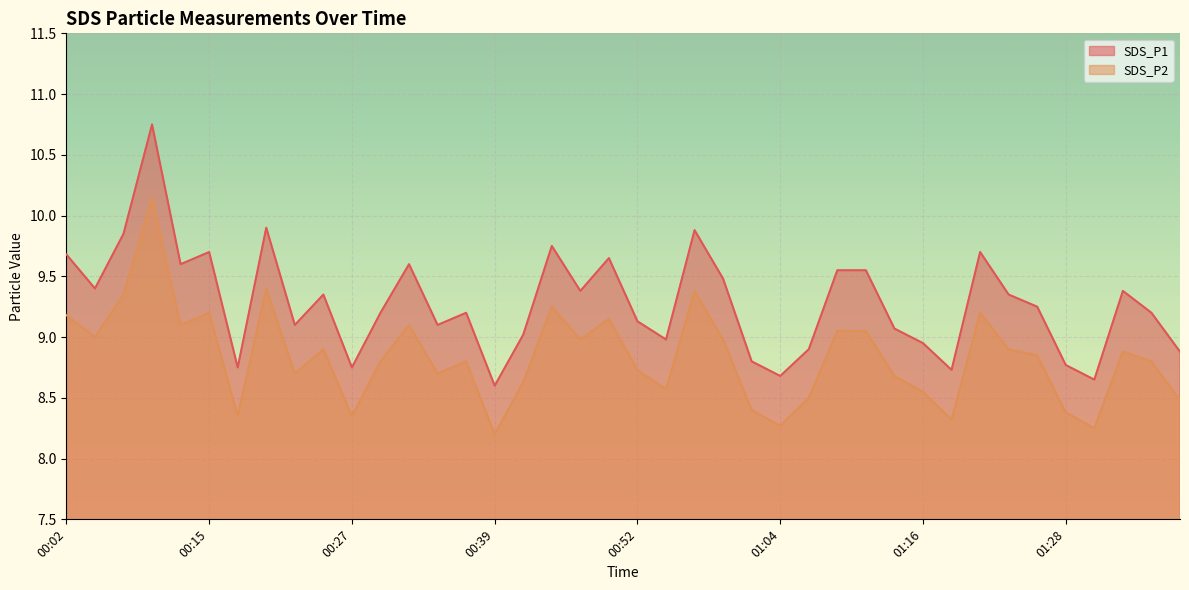

What is the maximum value shown in the chart?

10.8